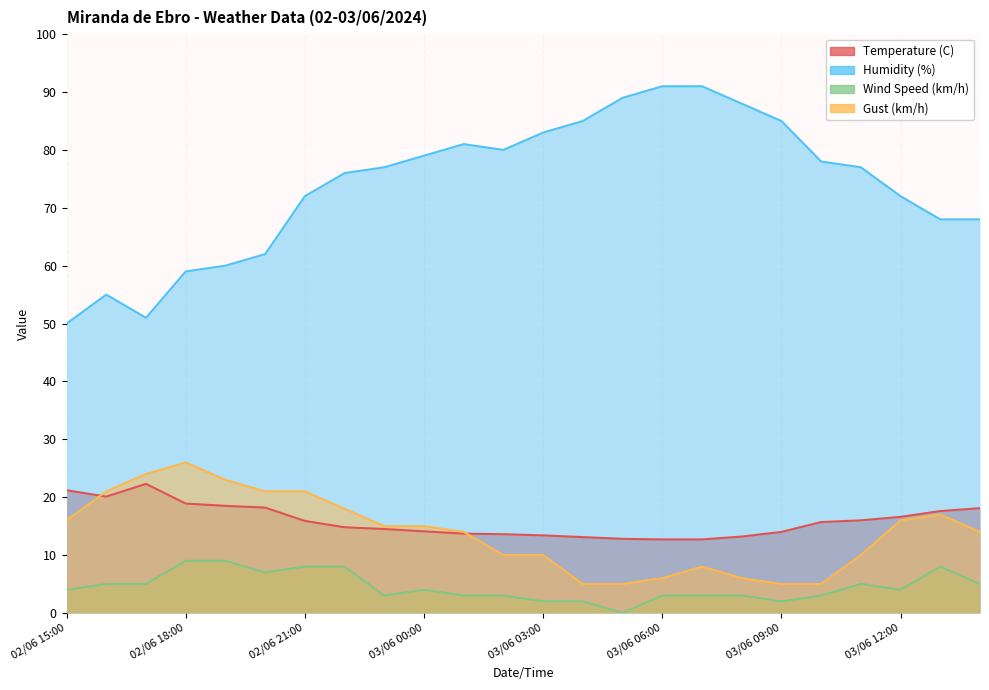

Does the chart display data point markers on the line(s)?

No